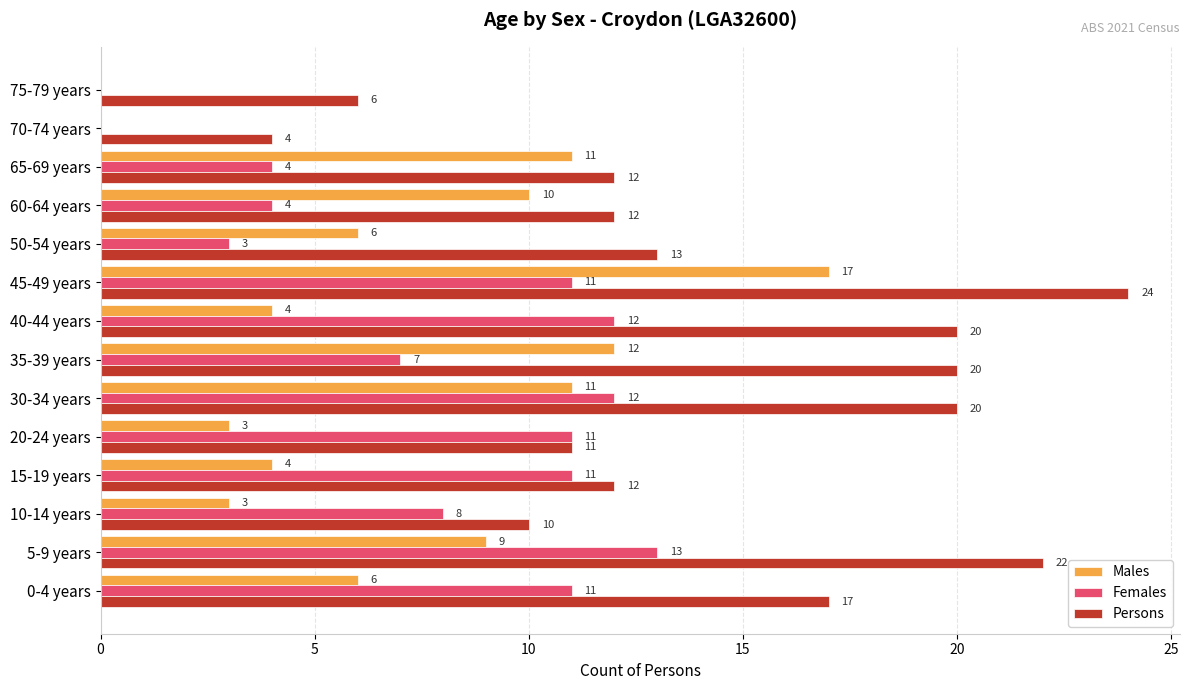

Where is Females nearest to the value 6?

35-39 years